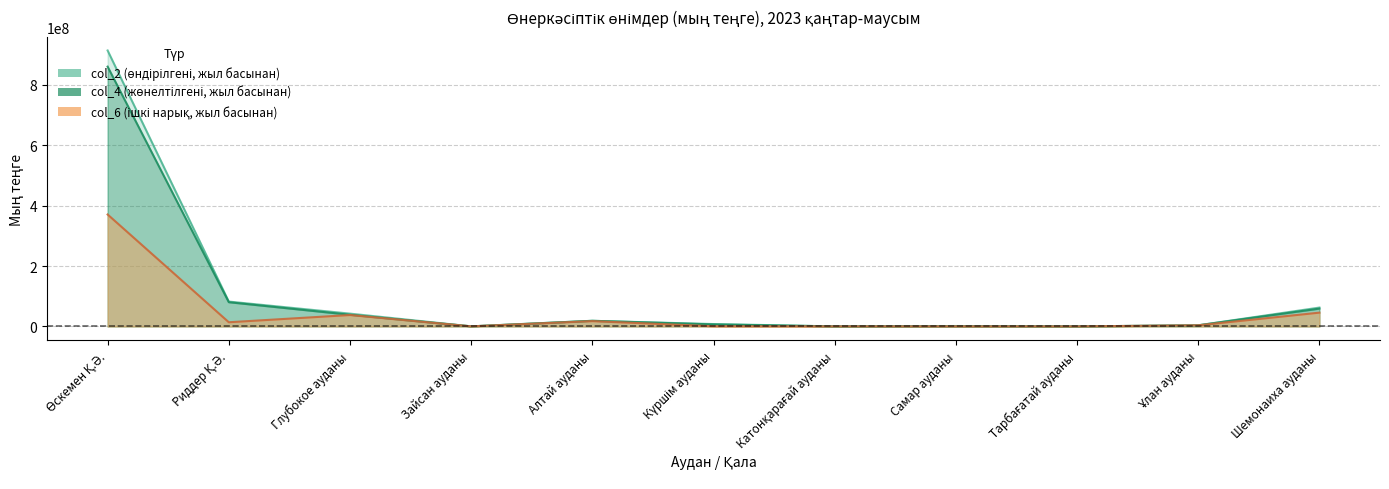

Rank the series at Зайсан ауданы from highest to lowest value.

col_2 (өндірілгені, жыл басынан), col_4 (жөнелтілгені, жыл басынан), col_6 (ішкі нарық, жыл басынан)